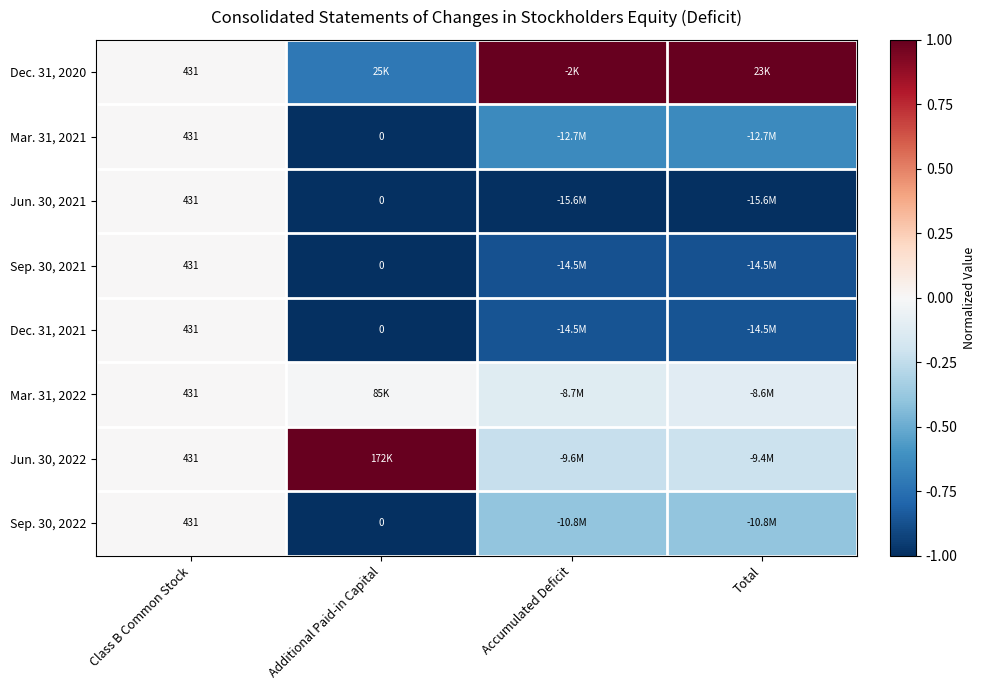

At which label does Jun. 30, 2021 reach its peak?

Class B Common Stock